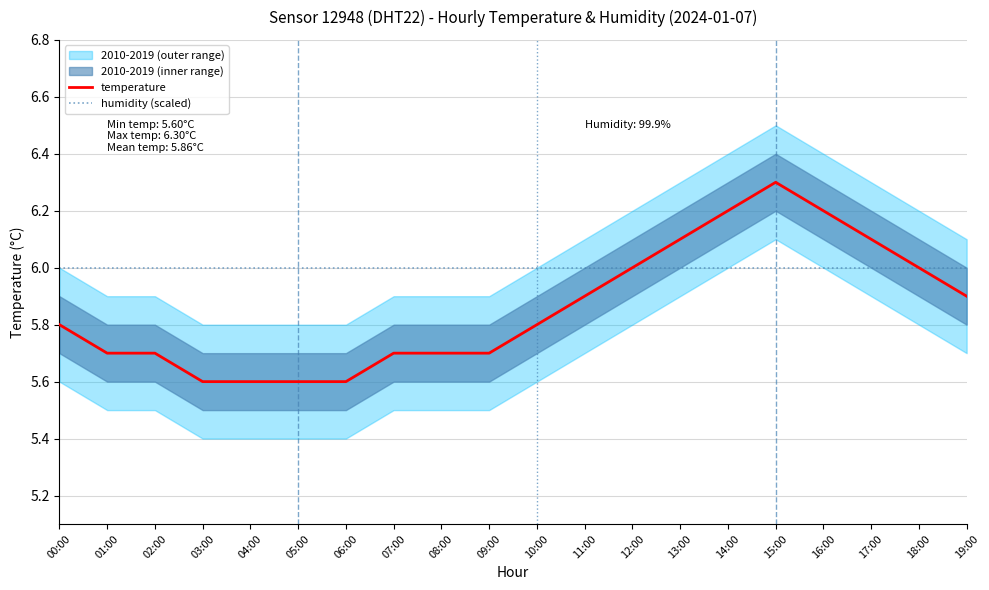

How many lines are shown in the chart?

2